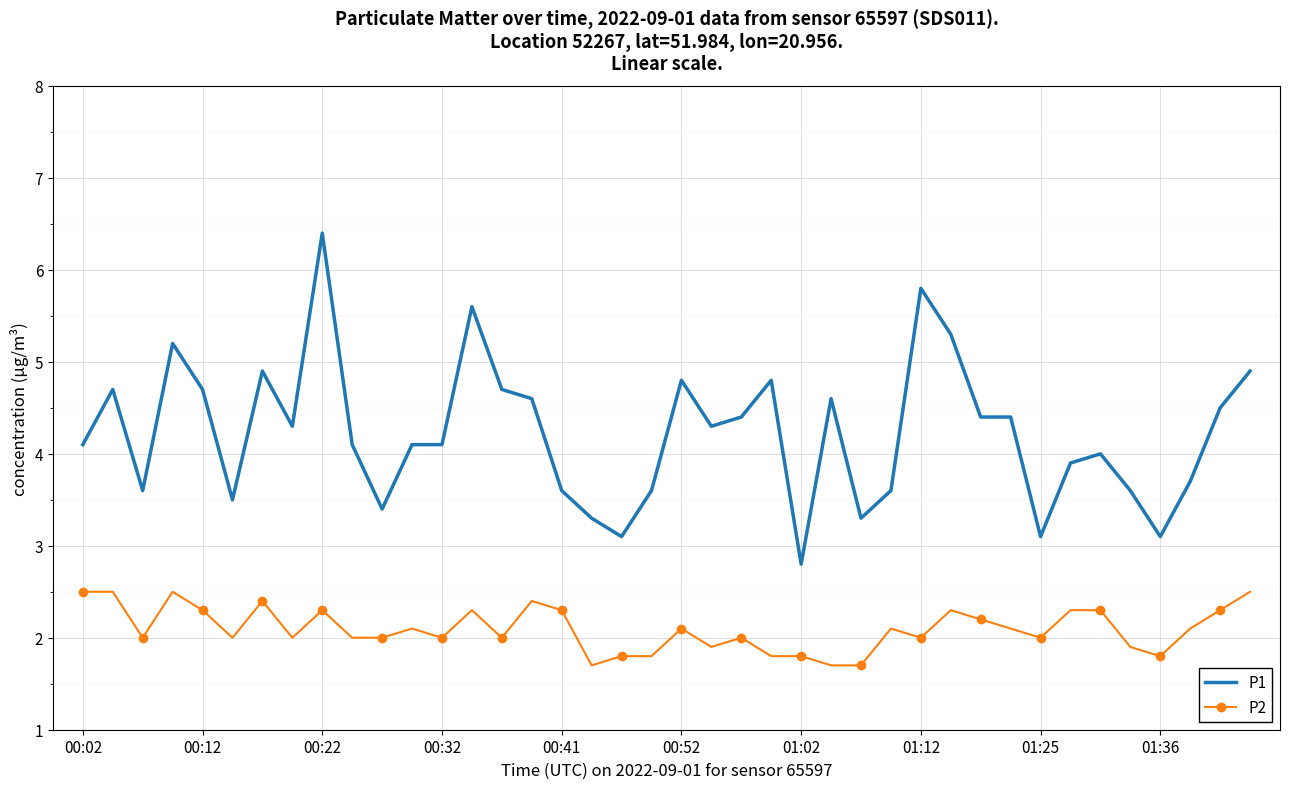

Which series has the largest total across all categories?

P1